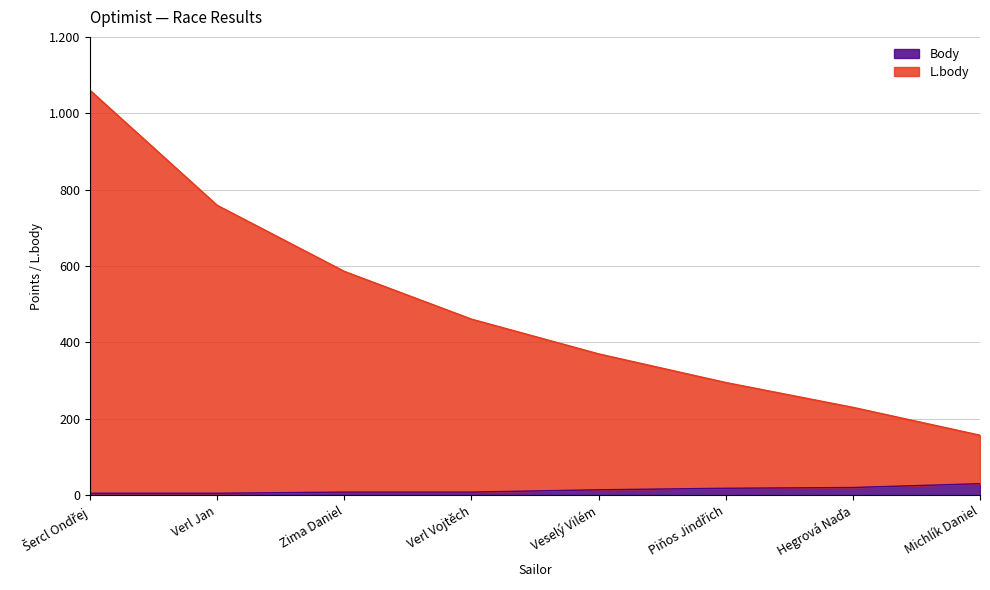

True or false: L.body has more than 2 points higher than both neighbors.

False